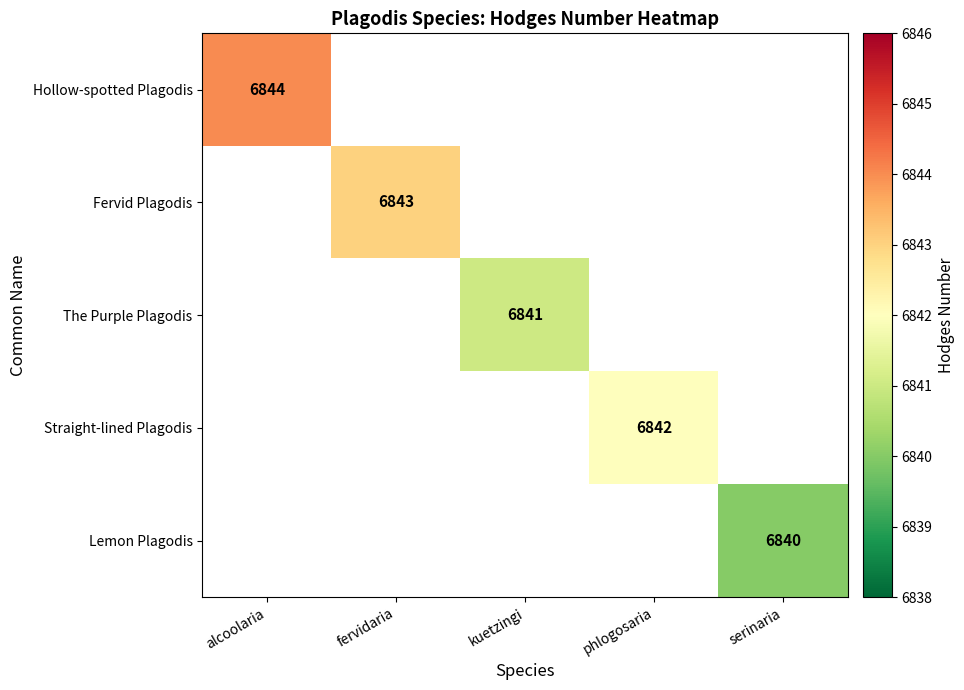

At how many categories does at least one series exceed 6843?

1